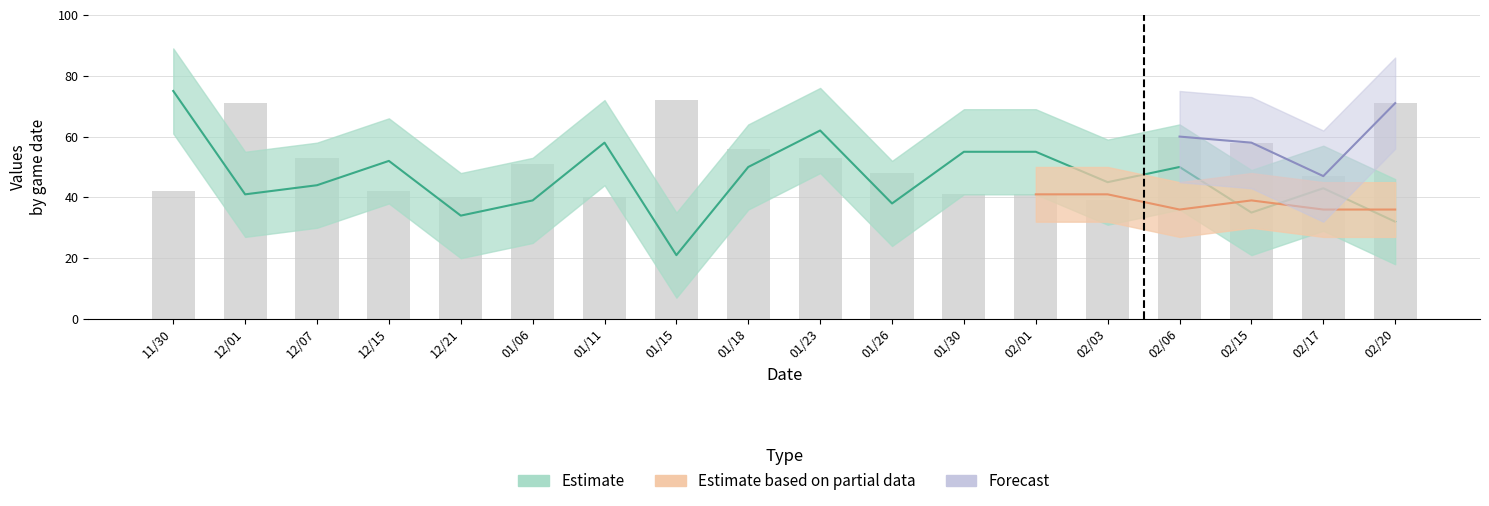

What is the difference between the maximum and minimum values?

33